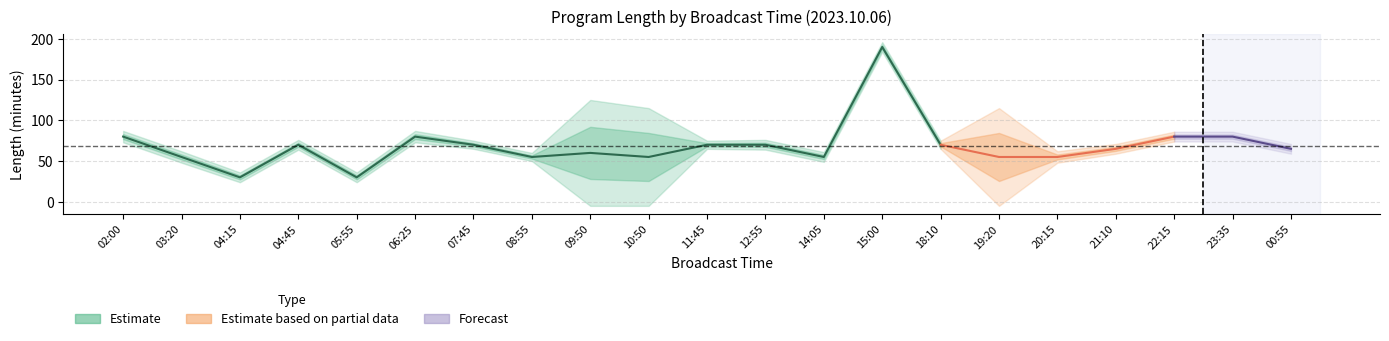

At which category does 길이 reach its first local peak?

04:45